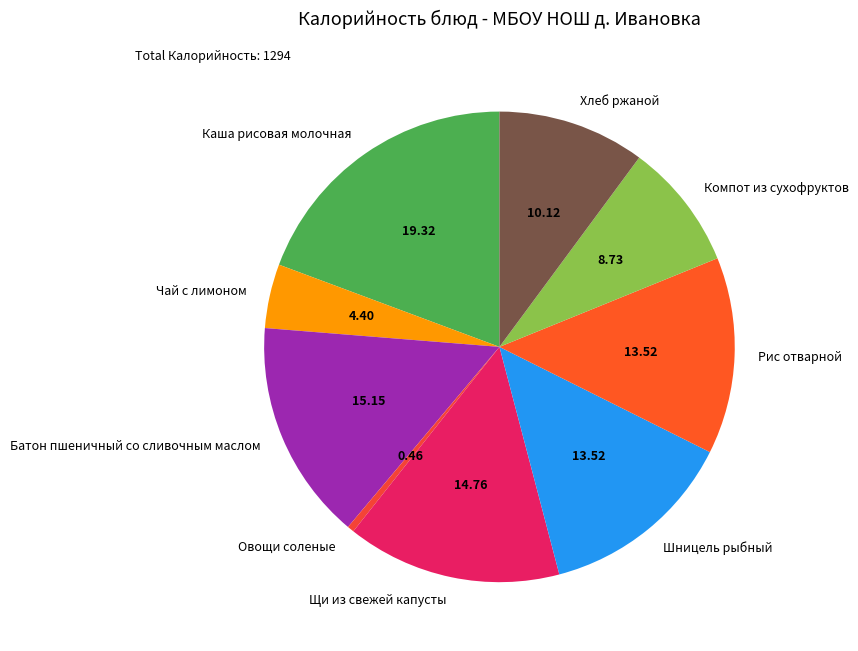

Which category has the biggest portion of the pie?

Каша рисовая молочная